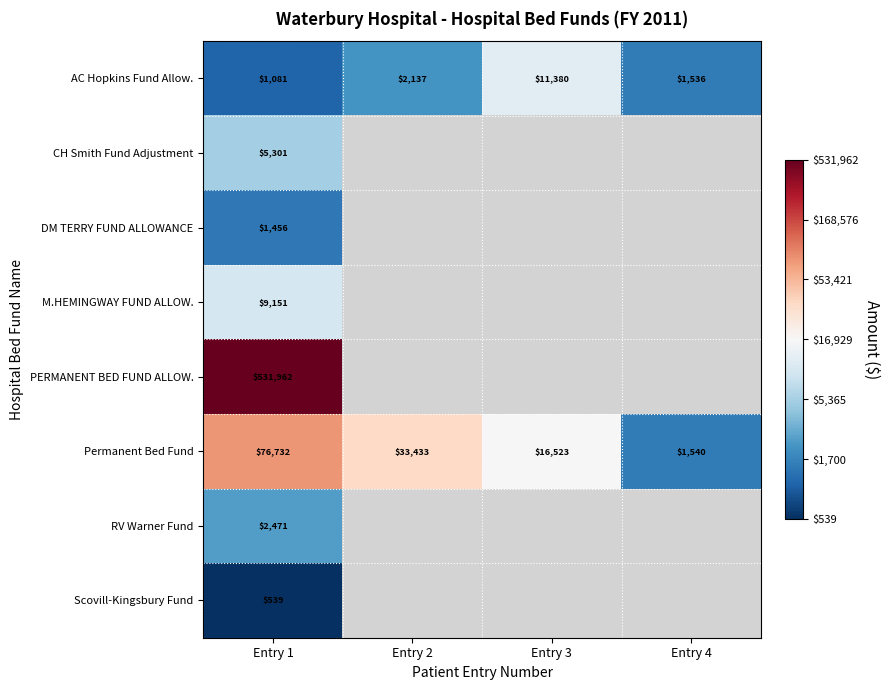

At Entry 1, list the series in order from largest to smallest.

PERMANENT BED FUND ALLOW., Permanent Bed Fund, M.HEMINGWAY FUND ALLOW., CH Smith Fund Adjustment, RV Warner Fund, DM TERRY FUND ALLOWANCE, AC Hopkins Fund Allow., Scovill-Kingsbury Fund